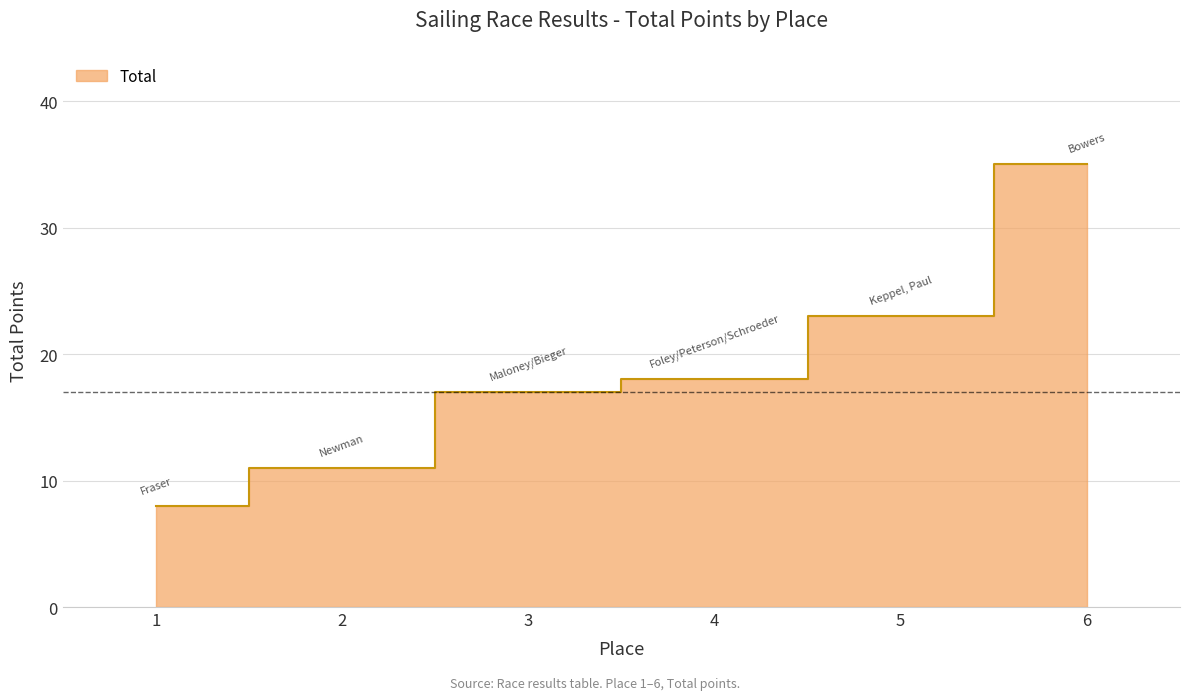

Reading right to left, transcribe all the data shown in this chart.

6=35	5=23	4=18	3=17	2=11	1=8